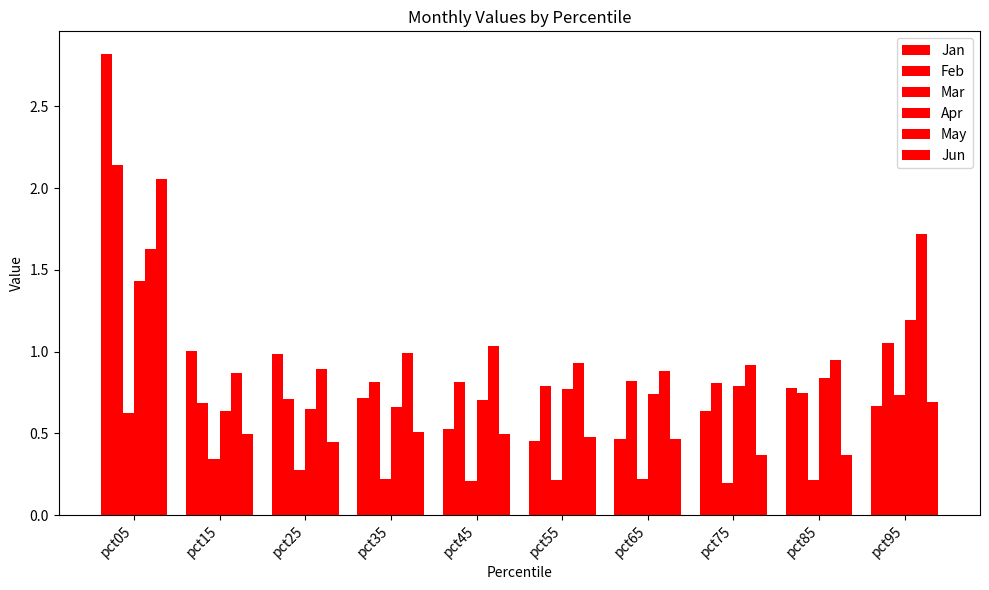

What is the value of the May bar at the 7th from the left?

0.9